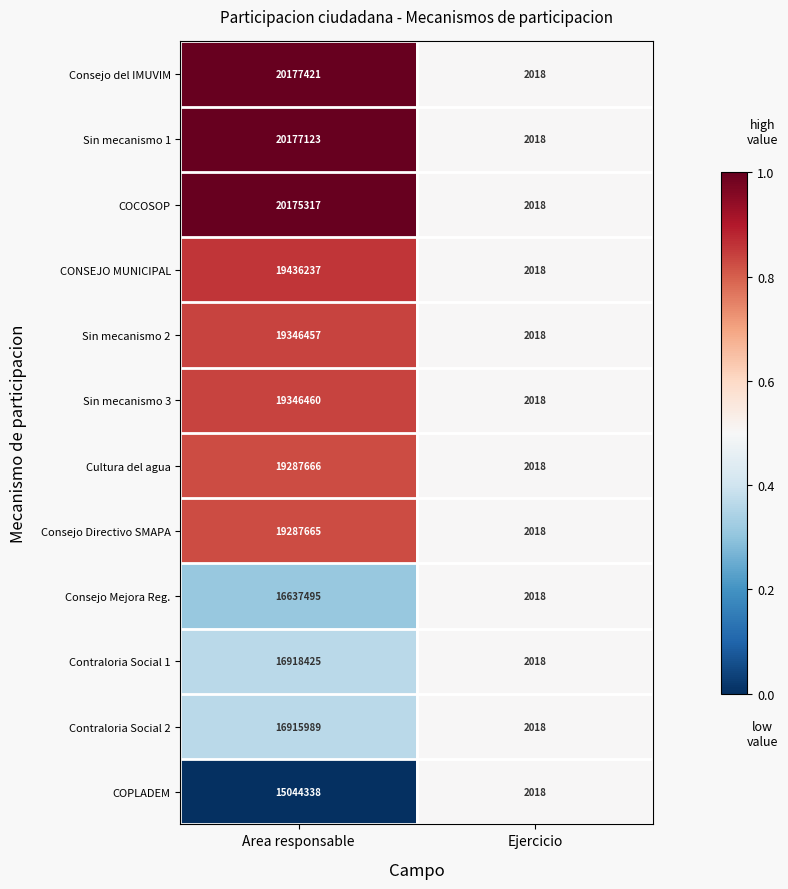

Between Area responsable and Ejercicio, which series saw the biggest shift?

Consejo del IMUVIM